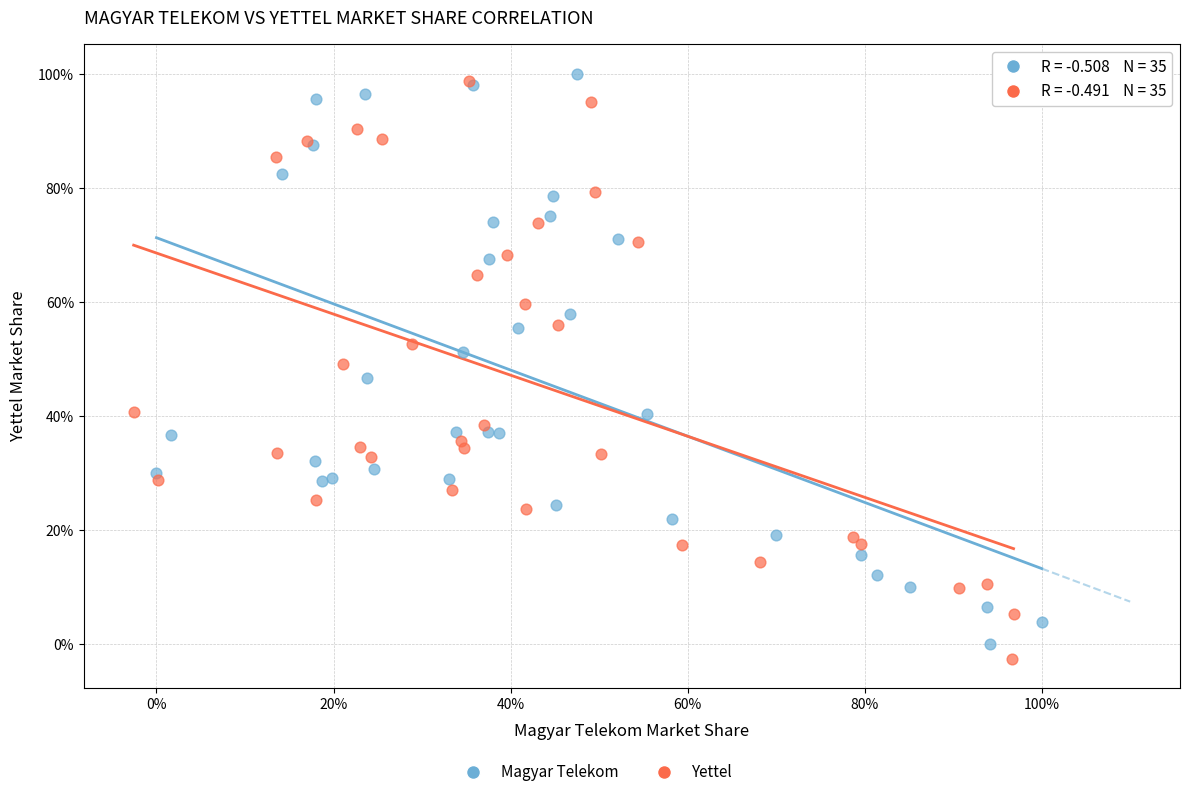

Which series reaches the maximum Y coordinate?

Magyar Telekom